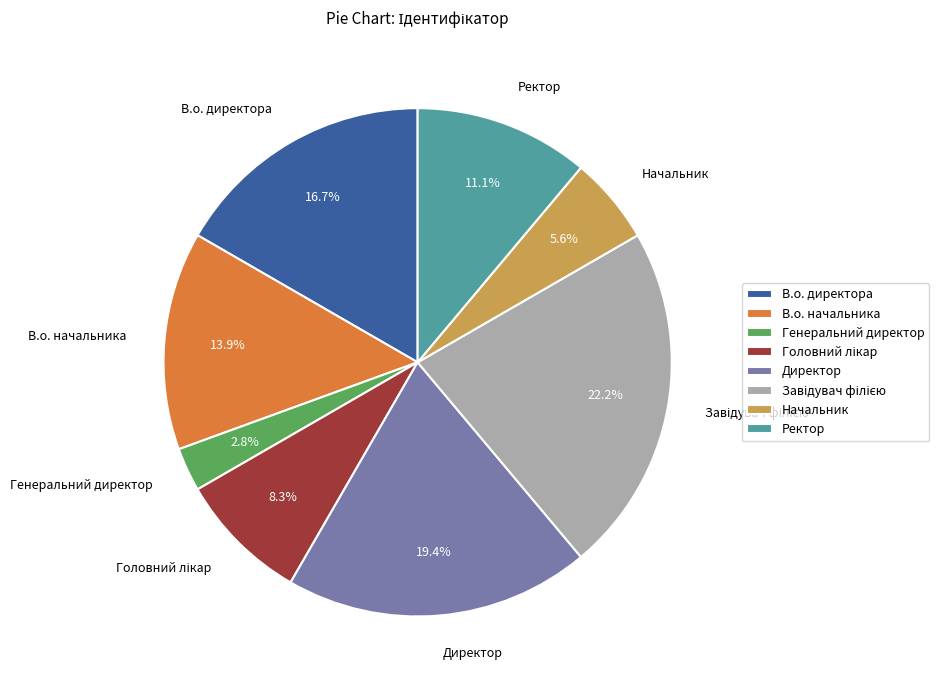

What is the total percentage of В.о. начальника and Генеральний директор?

16.7%